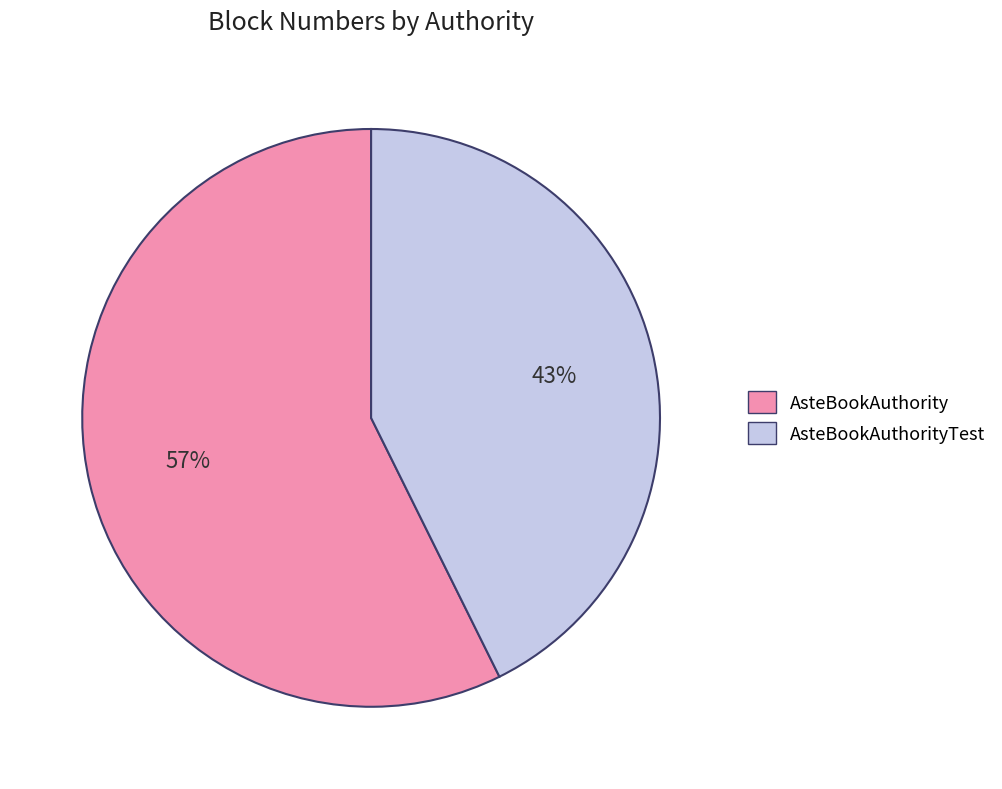

To the nearest percent, what is the average slice percentage?

50%